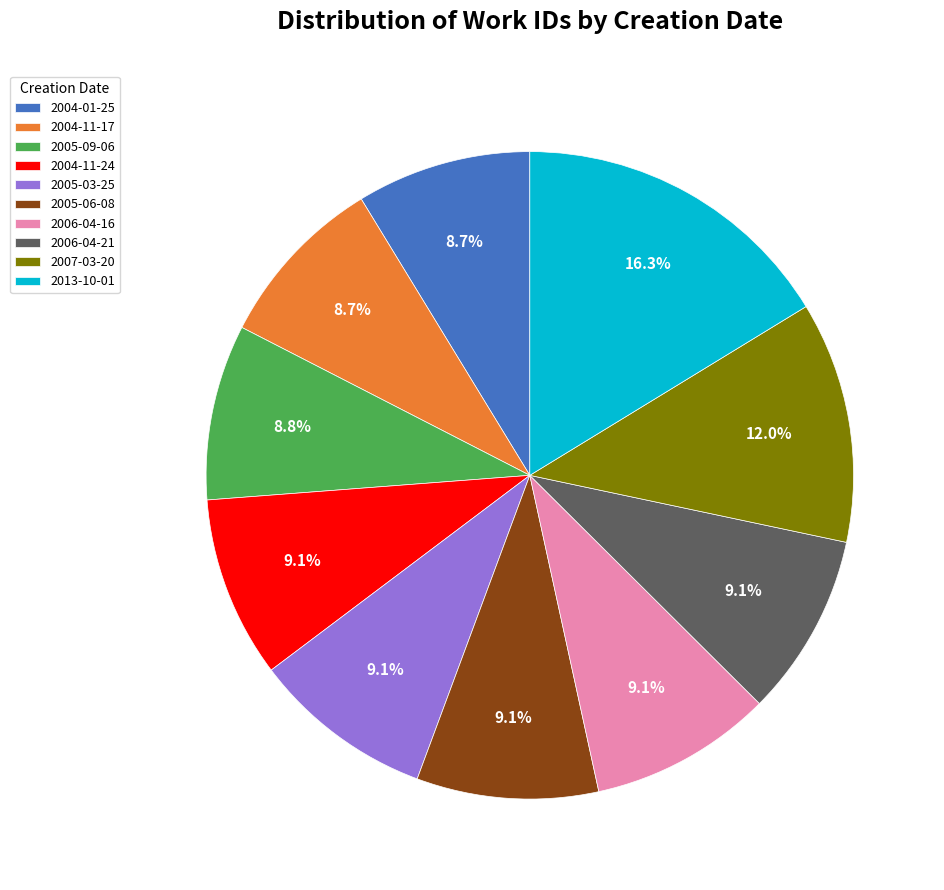

How many segments does this pie chart have?

10